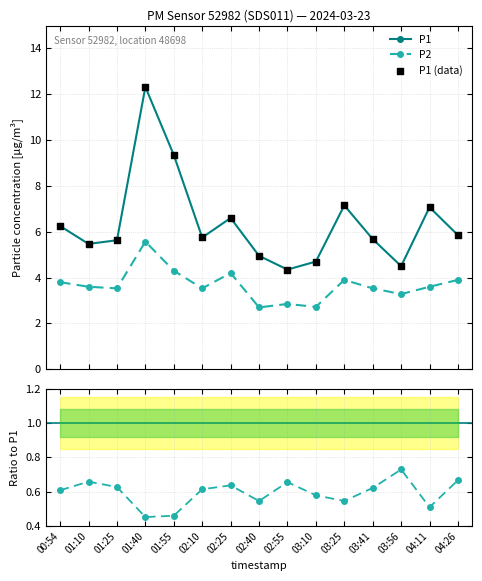

Which series has the largest total across all categories?

P1